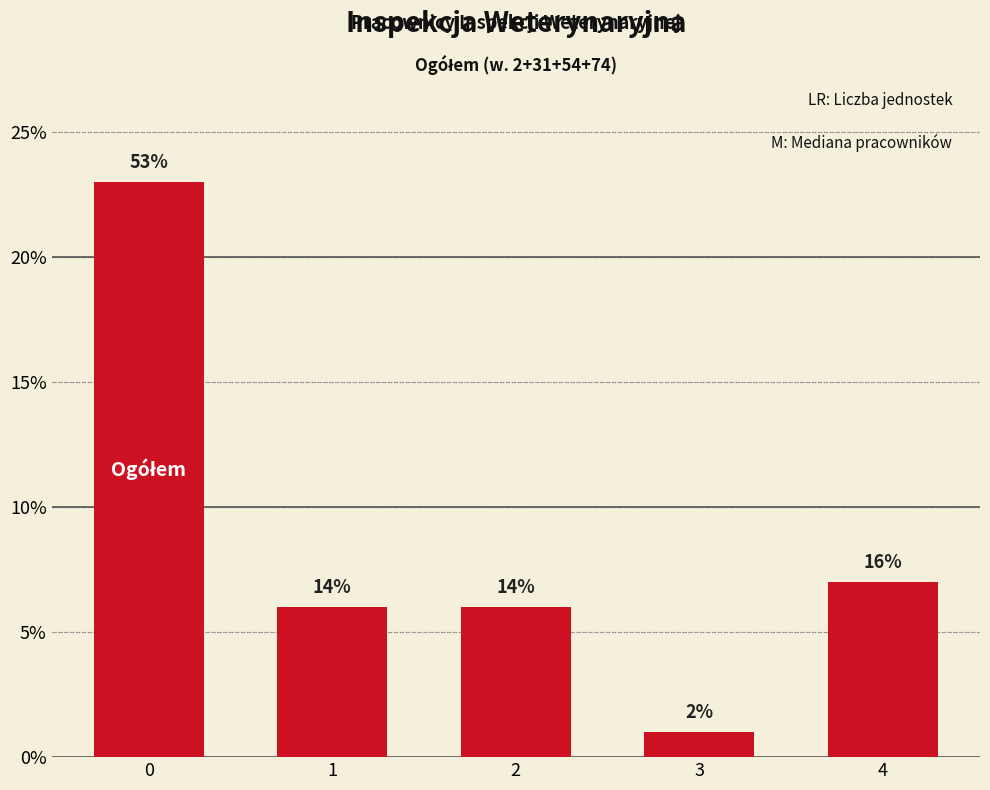

What is the greatest value displayed?

23